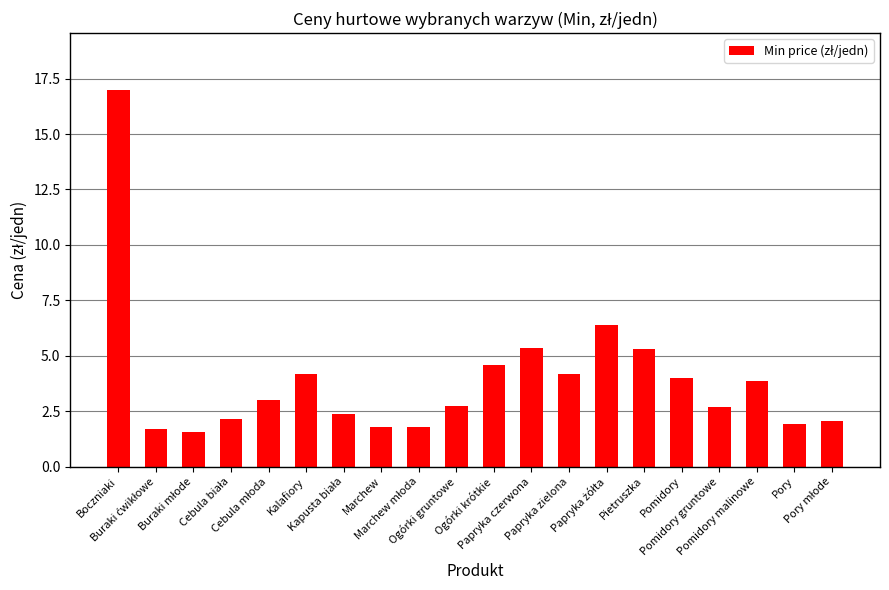

What is the sum of all values?

78.6